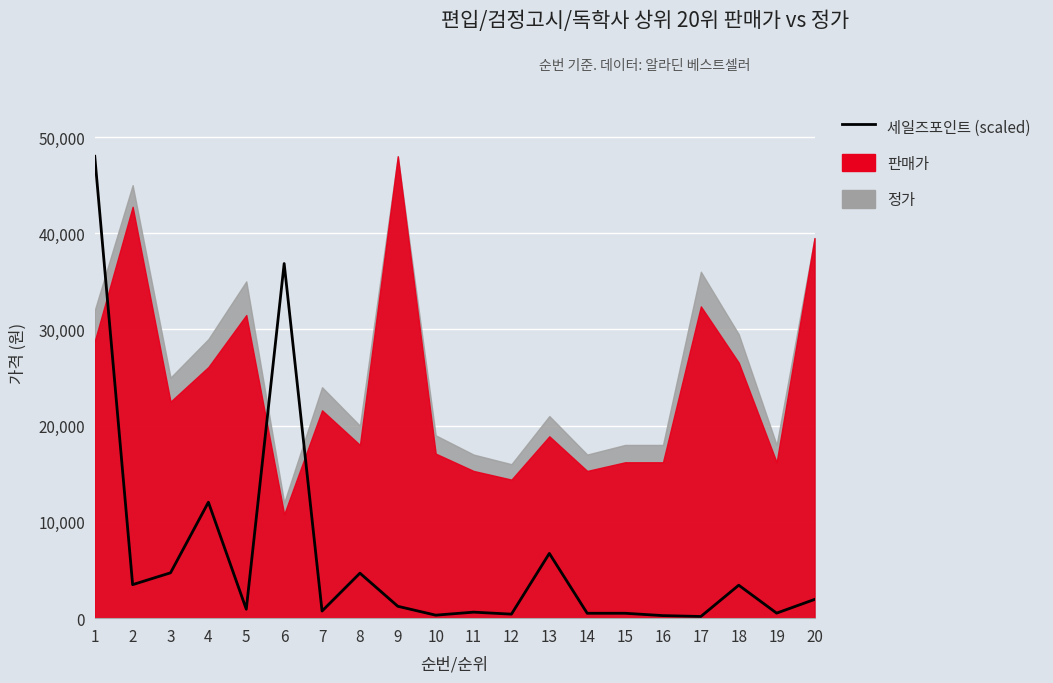

Reading left to right, what are all the values shown in this chart?

1=48000.0	2=3483.5	3=4712.3	4=12049.8	5=929.5	6=36852.1	7=739.7	8=4676.7	9=1234.1	10=312.5	11=625.0	12=418.0	13=6729.6	14=507.6	15=508.9	16=265.0	17=174.0	18=3425.5	19=523.4	20=1944.8